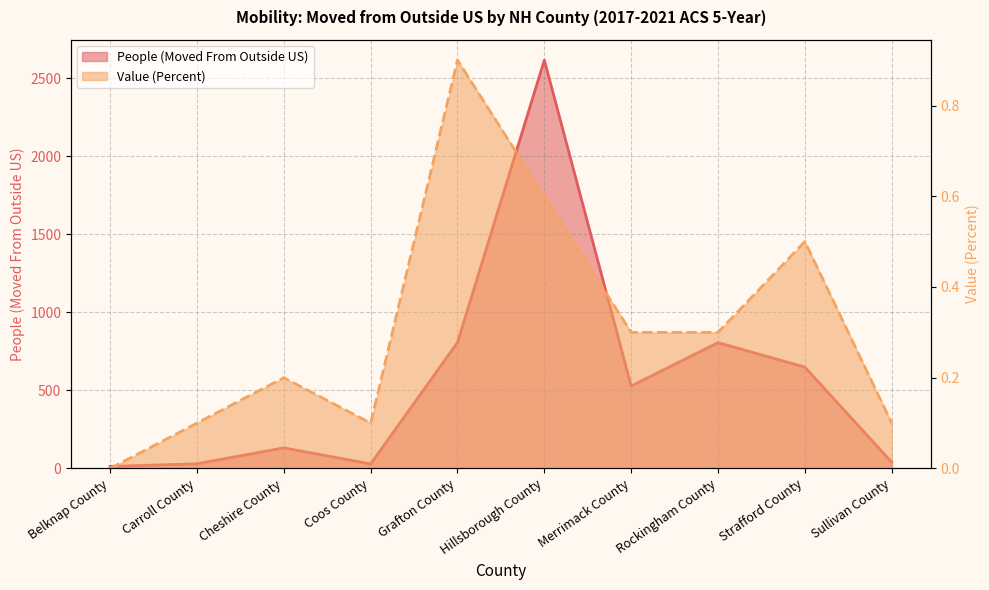

Reading left to right, extract all data points from this chart.

People (Moved From Outside US): Belknap County=13.0	Carroll County=30.0	Cheshire County=132.0	Coos County=29.0	Grafton County=807.0	Hillsborough County=2615.0	Merrimack County=528.0	Rockingham County=806.0	Strafford County=649.0	Sullivan County=40.0
Value (Percent): Belknap County=0.0	Carroll County=0.1	Cheshire County=0.2	Coos County=0.1	Grafton County=0.9	Hillsborough County=0.6	Merrimack County=0.3	Rockingham County=0.3	Strafford County=0.5	Sullivan County=0.1